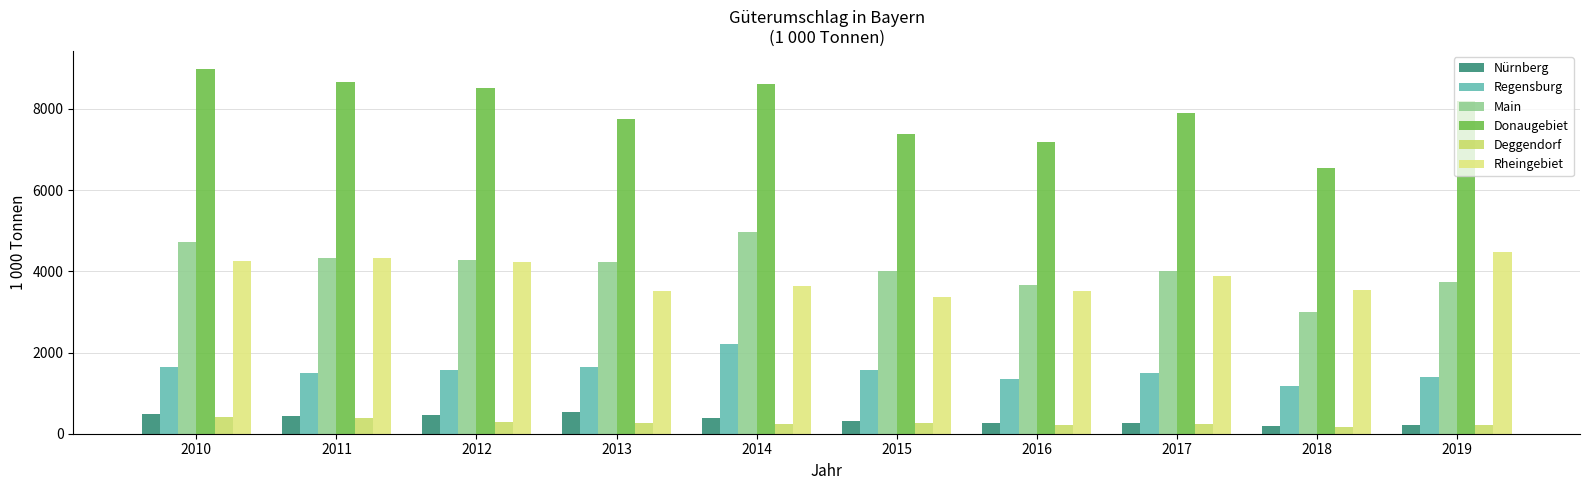

What is the maximum value for Deggendorf?

404